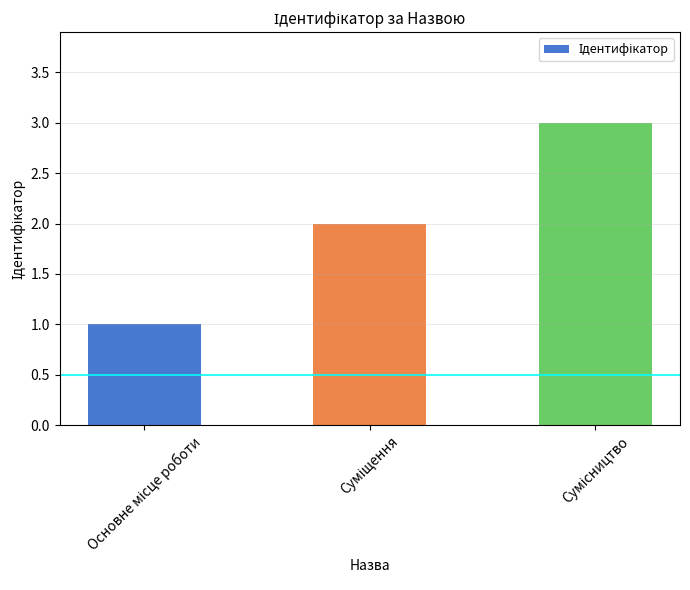

What is the maximum value shown in the chart?

3